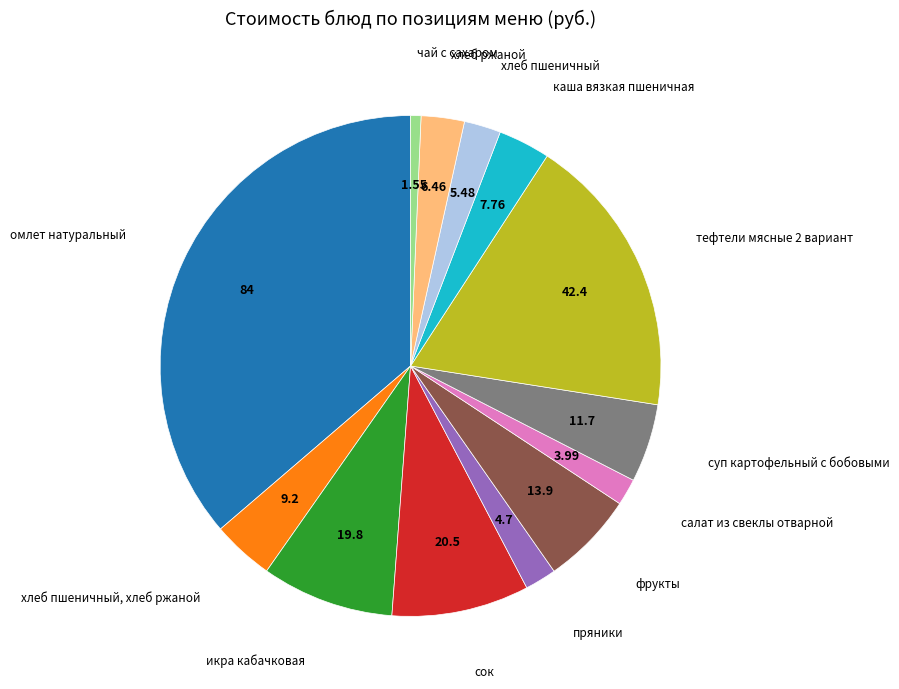

Does any single category account for the majority?

No